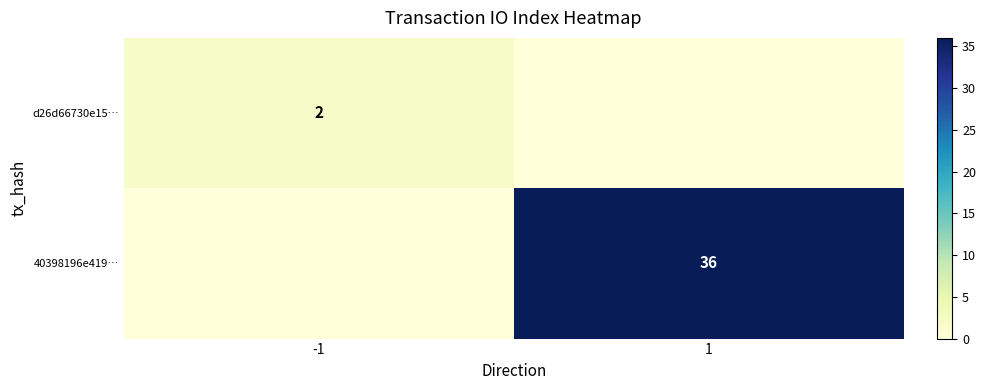

True or false: 40398196e419… has a value of 9 at 1.

False